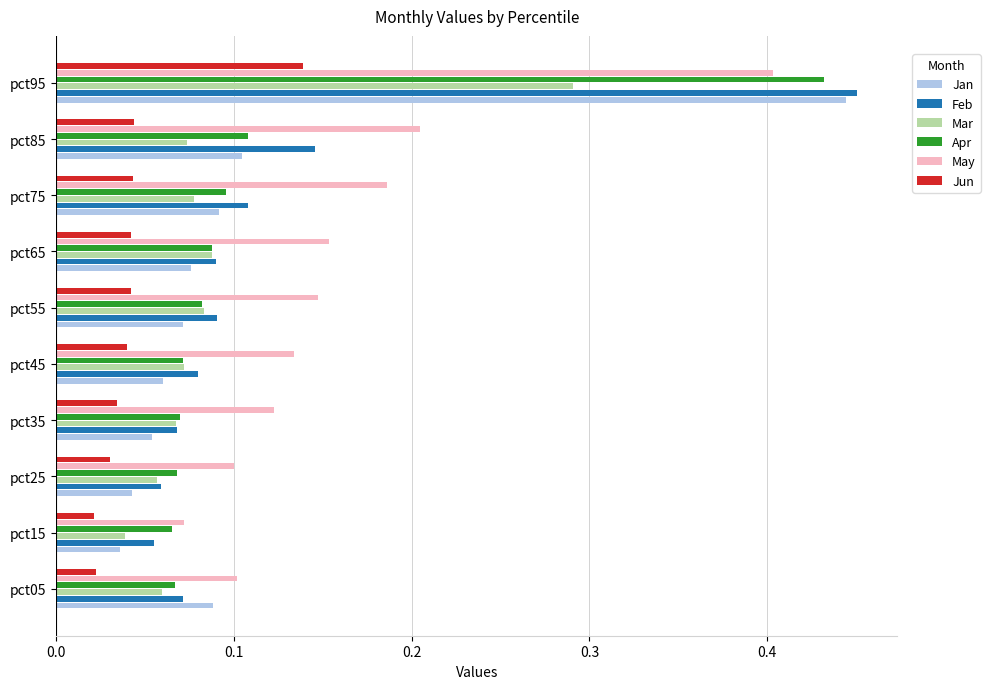

Which category has the lowest value in the Mar series?

pct15